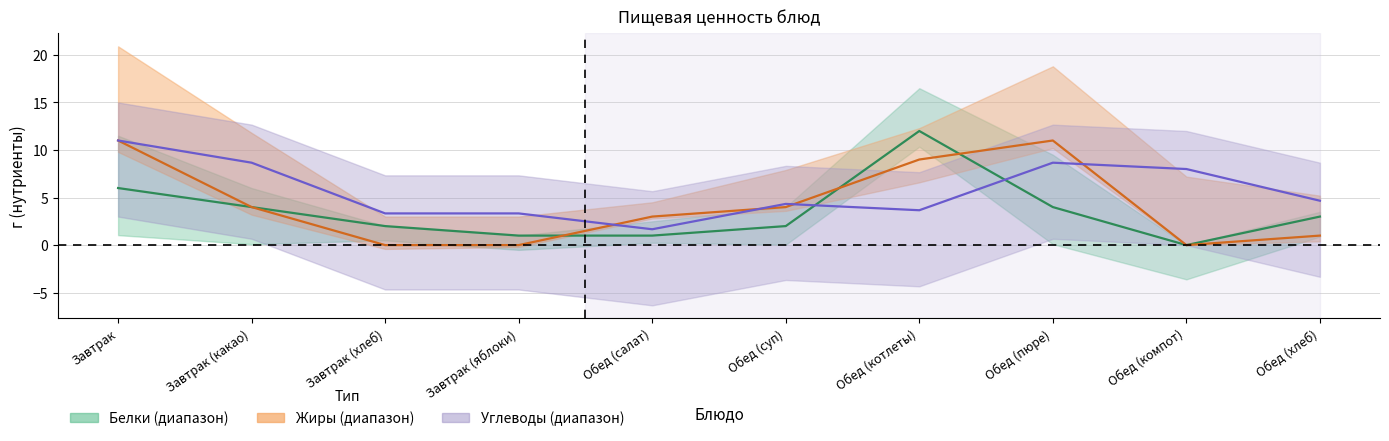

How many values in Белки are above zero?

9